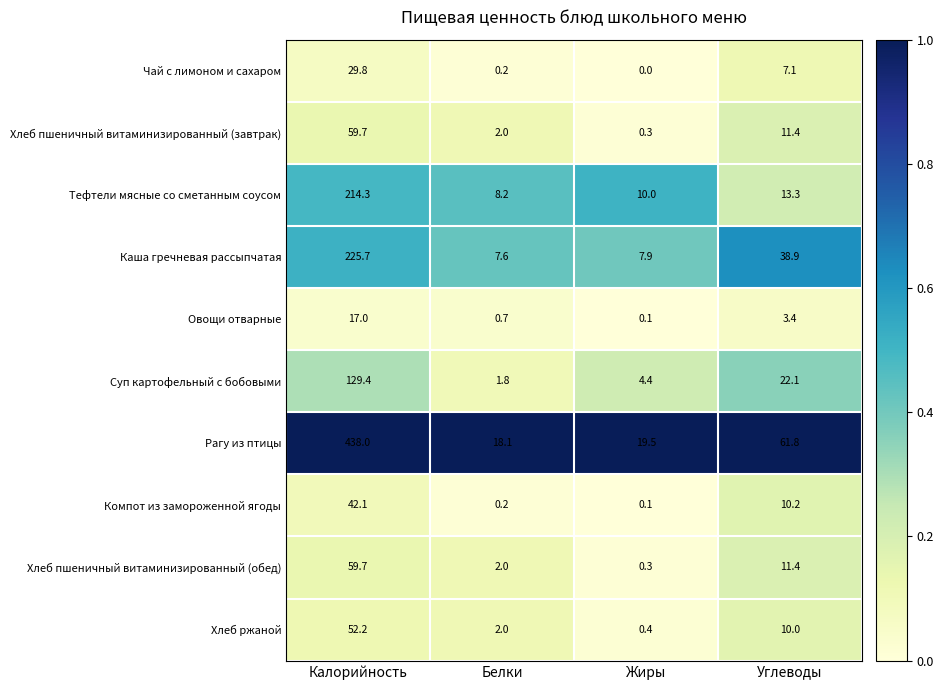

Which series changed the most between Белки and Жиры?

Суп картофельный с бобовыми